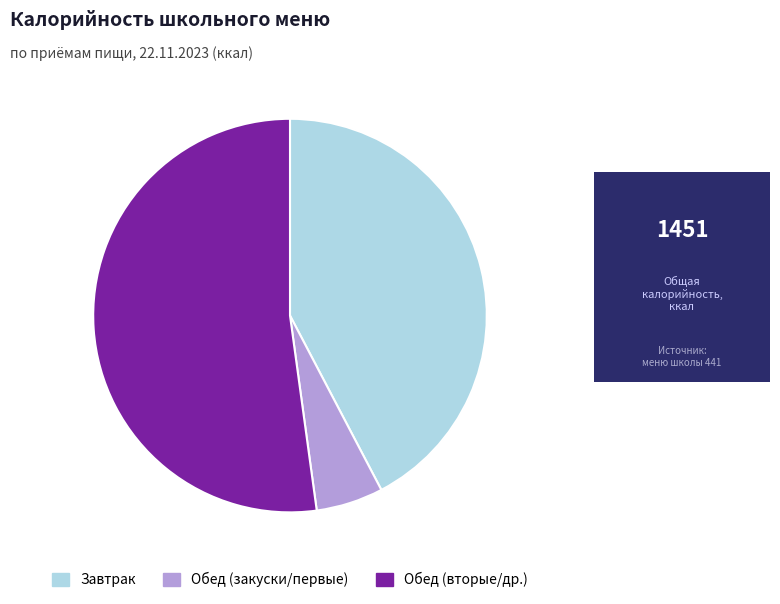

Is there a majority slice in this chart?

Yes